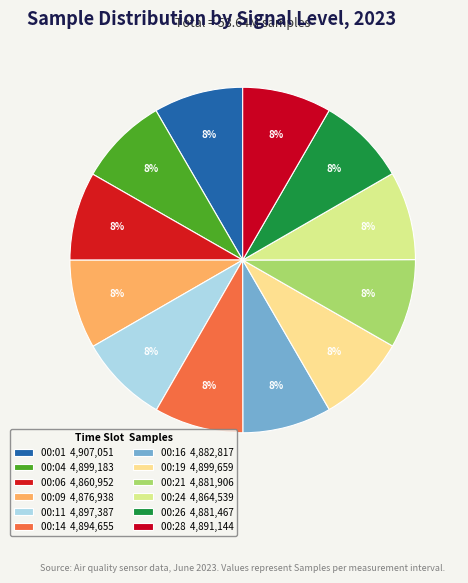

How many slices are in this pie chart?

12